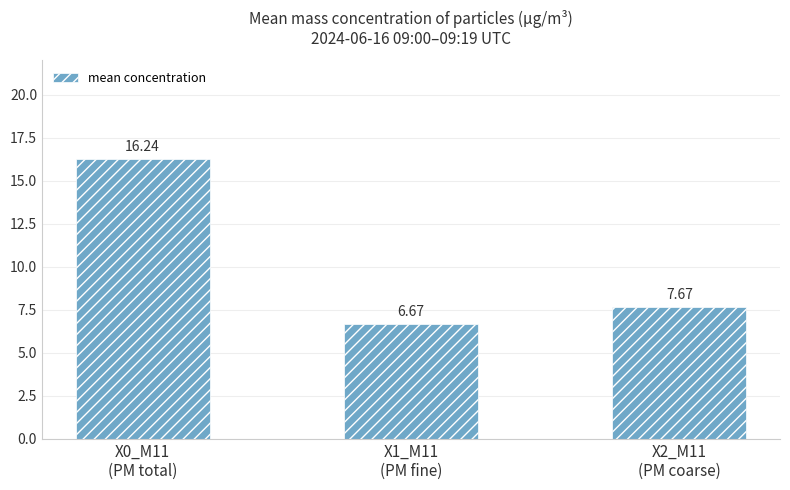

Rank the categories by value from highest to lowest.

X0_M11
(PM total), X2_M11
(PM coarse), X1_M11
(PM fine)